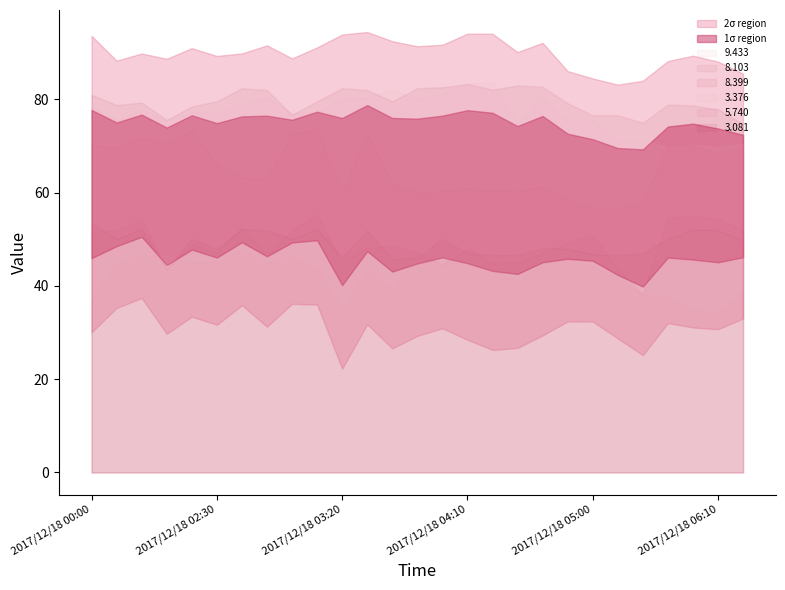

What is the average value of the   9.433 series?

42.6